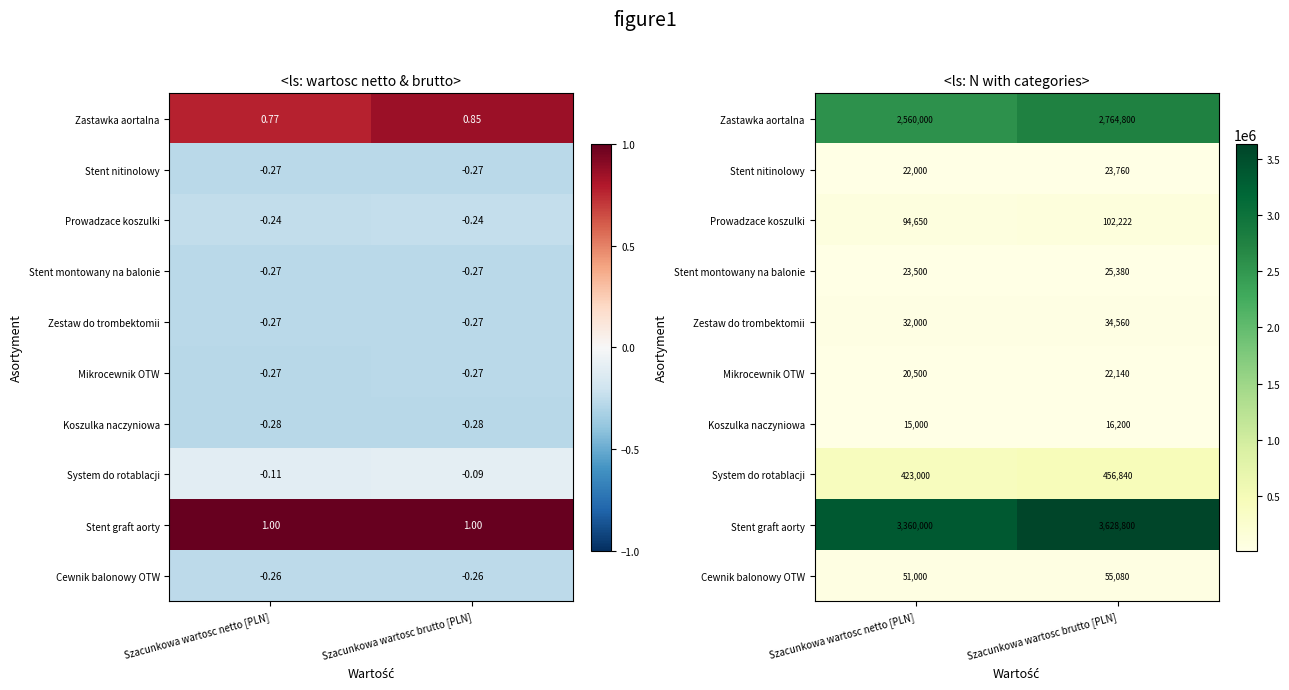

What is the greatest value displayed?

3628800